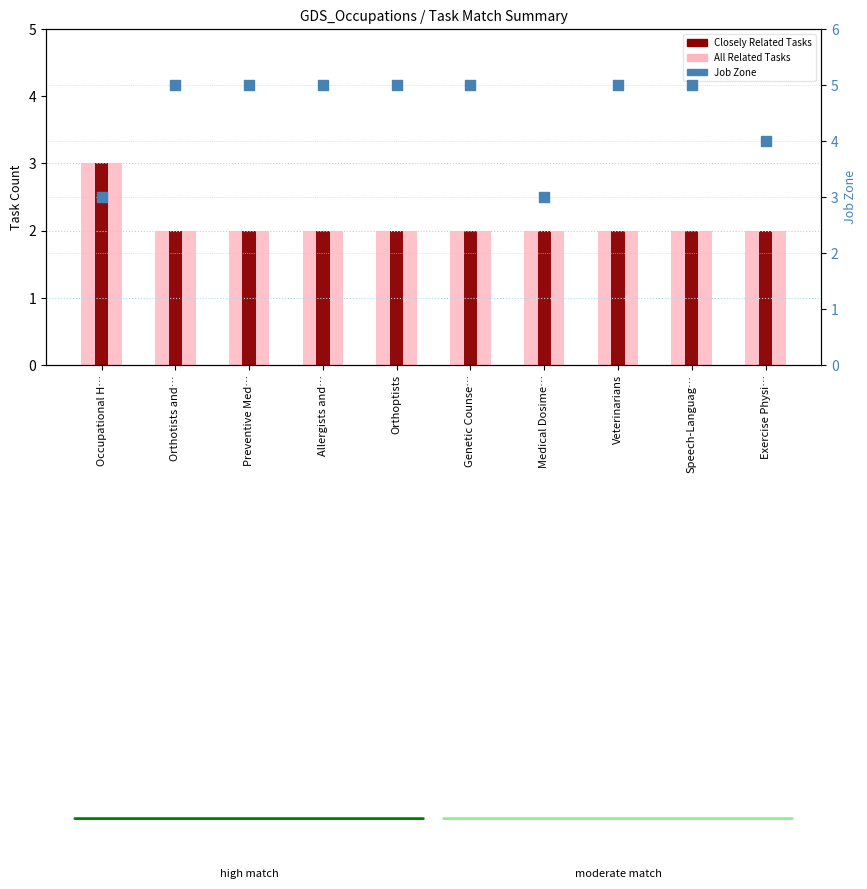

Is the value of All Related Tasks at Exercise Physi… greater than the value of Job Zone at Medical Dosime…?

No